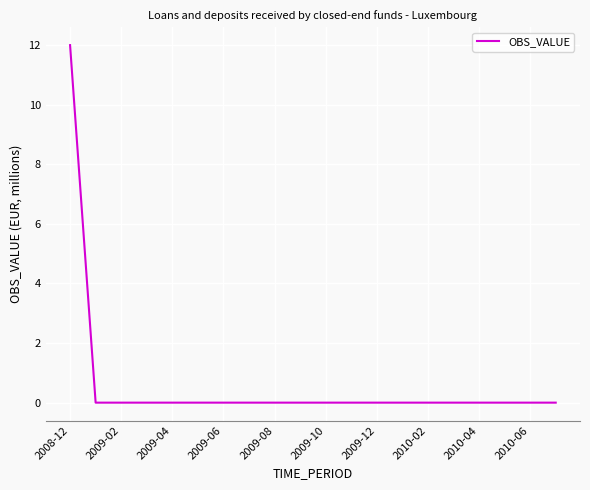

What is the greatest value displayed?

12